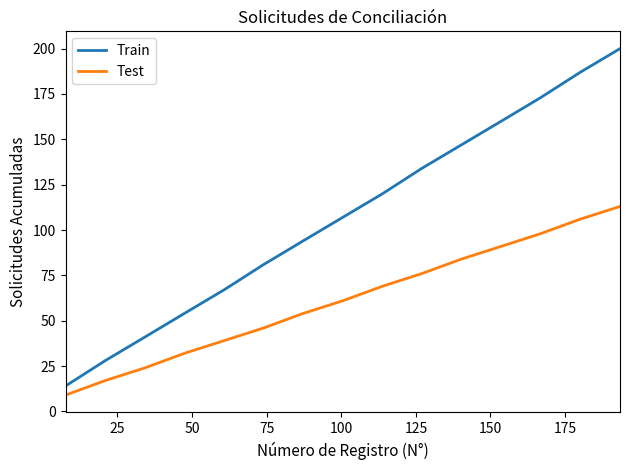

Which series has the largest total across all categories?

Train